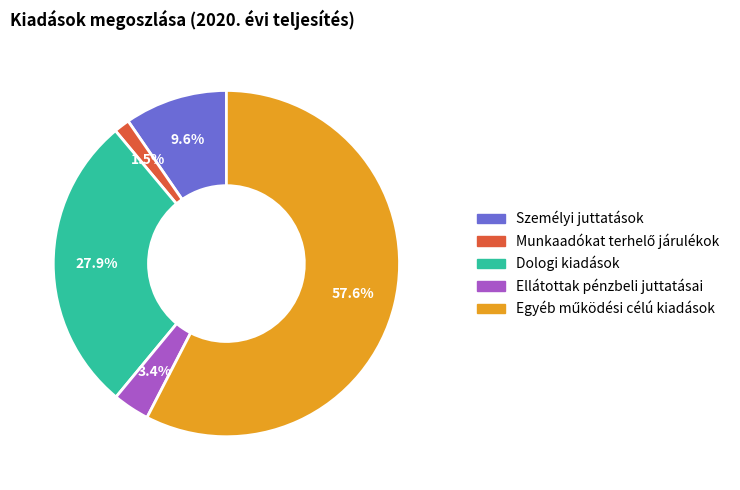

To the nearest percent, what is the difference between the Személyi juttatások and Dologi kiadások slice percentages?

18%